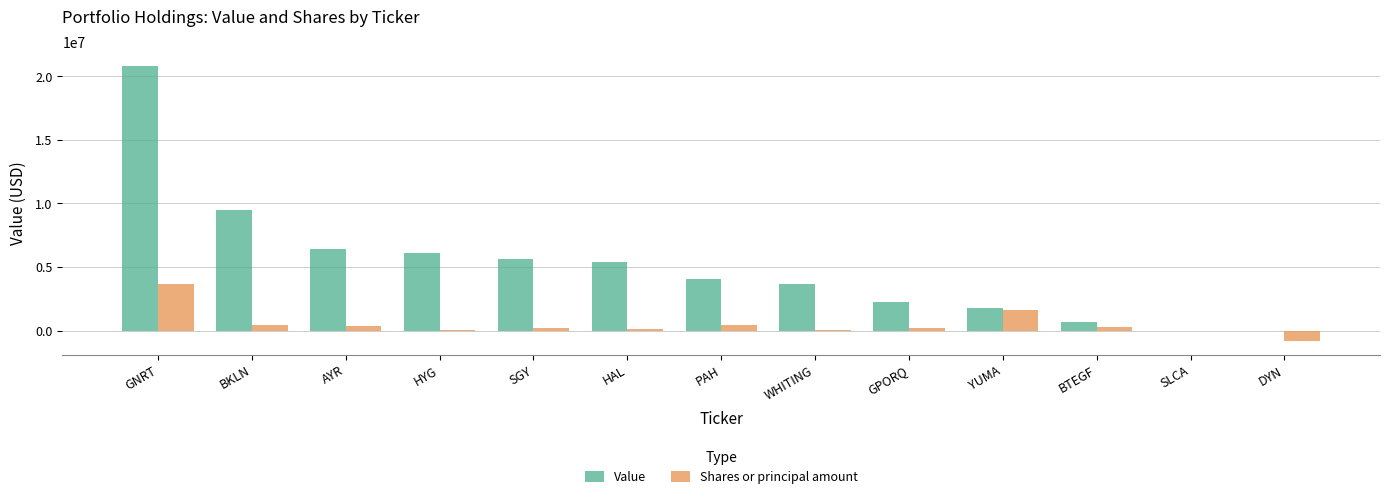

Is it true that Shares or principal amount equals 3692037 at GNRT?

True